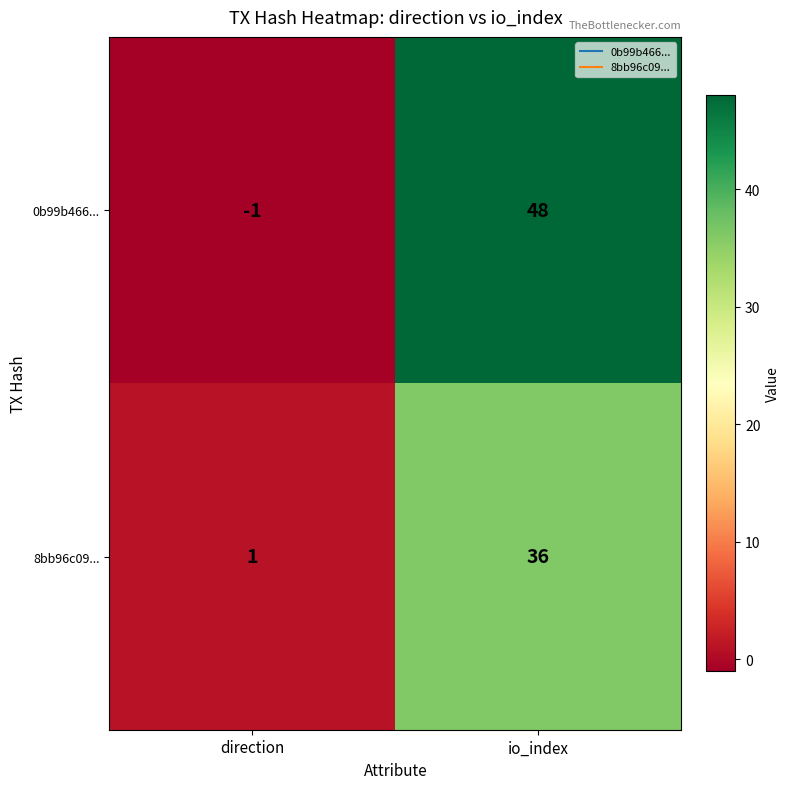

At io_index, list the series in order from smallest to largest.

8bb96c09..., 0b99b466...